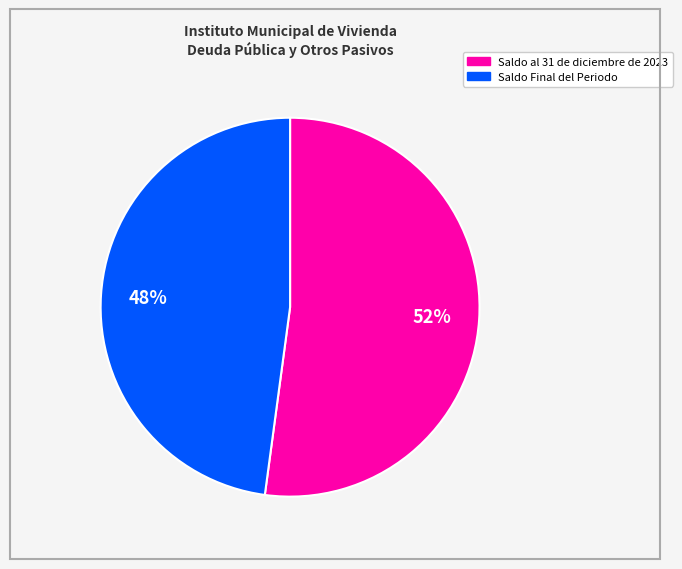

To the nearest percent, what percentage of the pie is Saldo al 31 de diciembre de 2023?

52%